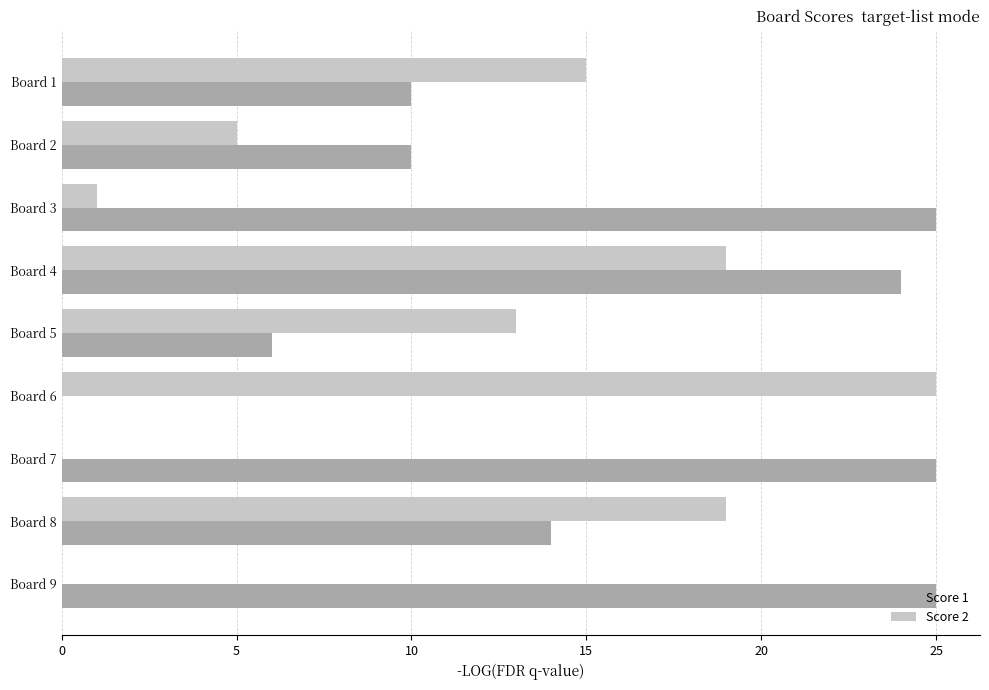

Is it true that Score 1 equals 33 at Board 3?

False